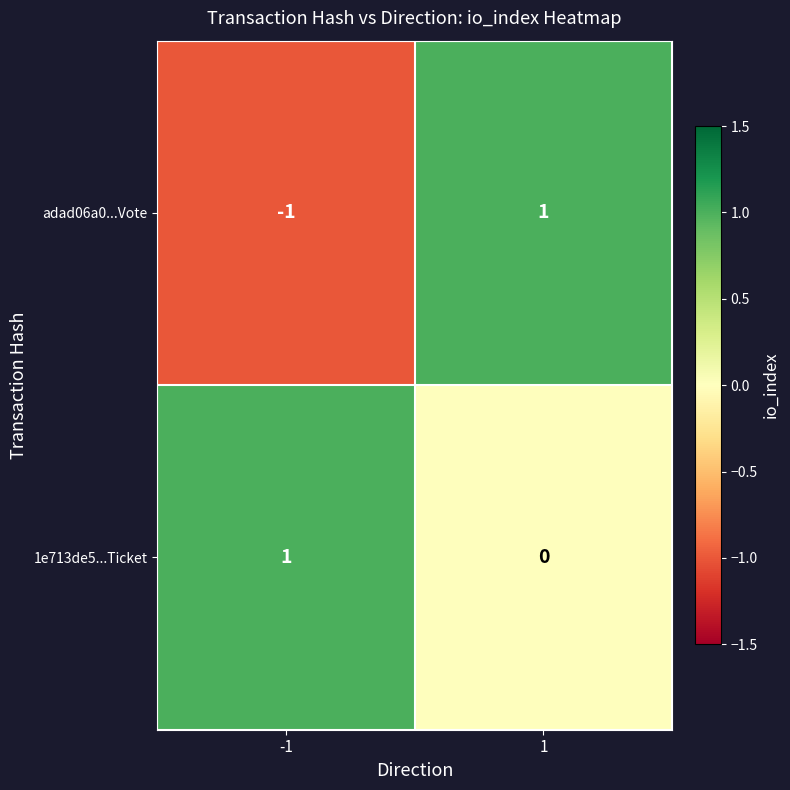

Which series has the largest range (max minus min)?

adad06a0...Vote